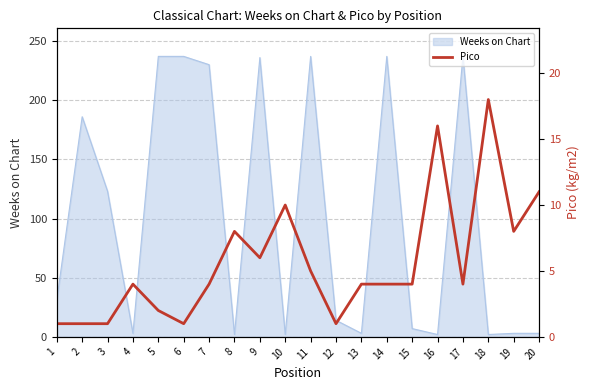

List the labels in order of value, largest first.

18, 16, 20, 10, 8, 19, 9, 11, 4, 7, 13, 14, 15, 17, 5, 1, 2, 3, 6, 12